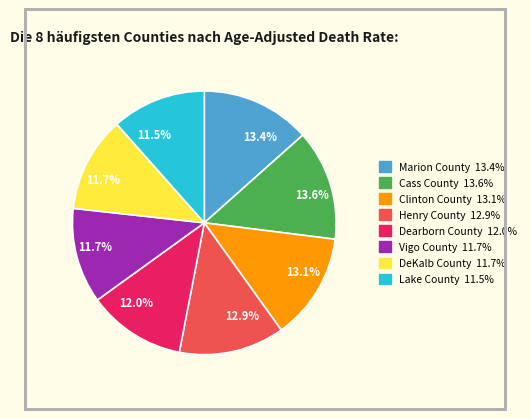

How many segments does this pie chart have?

8